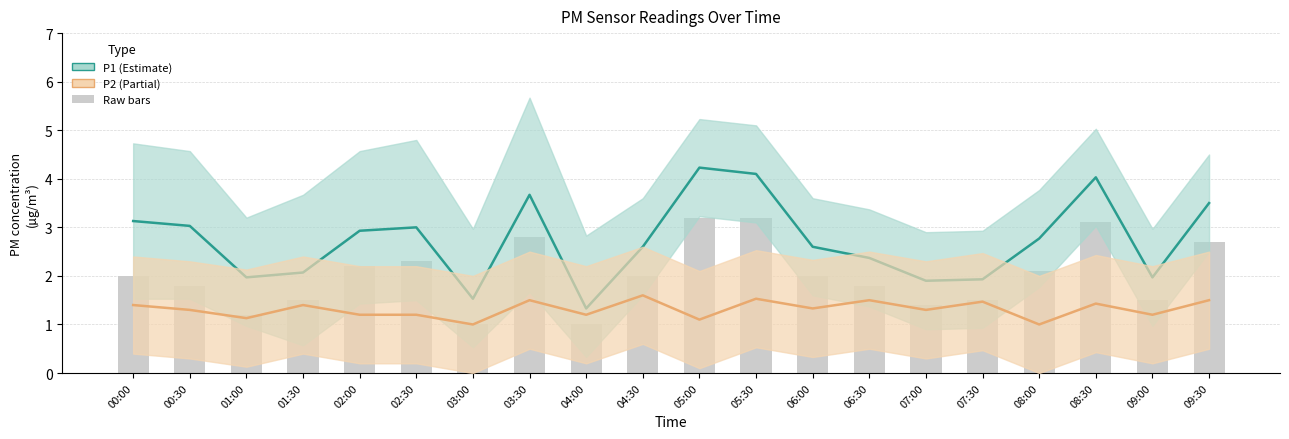

Is the value of P1 at 05:30 greater than the value of P2 at 01:00?

Yes